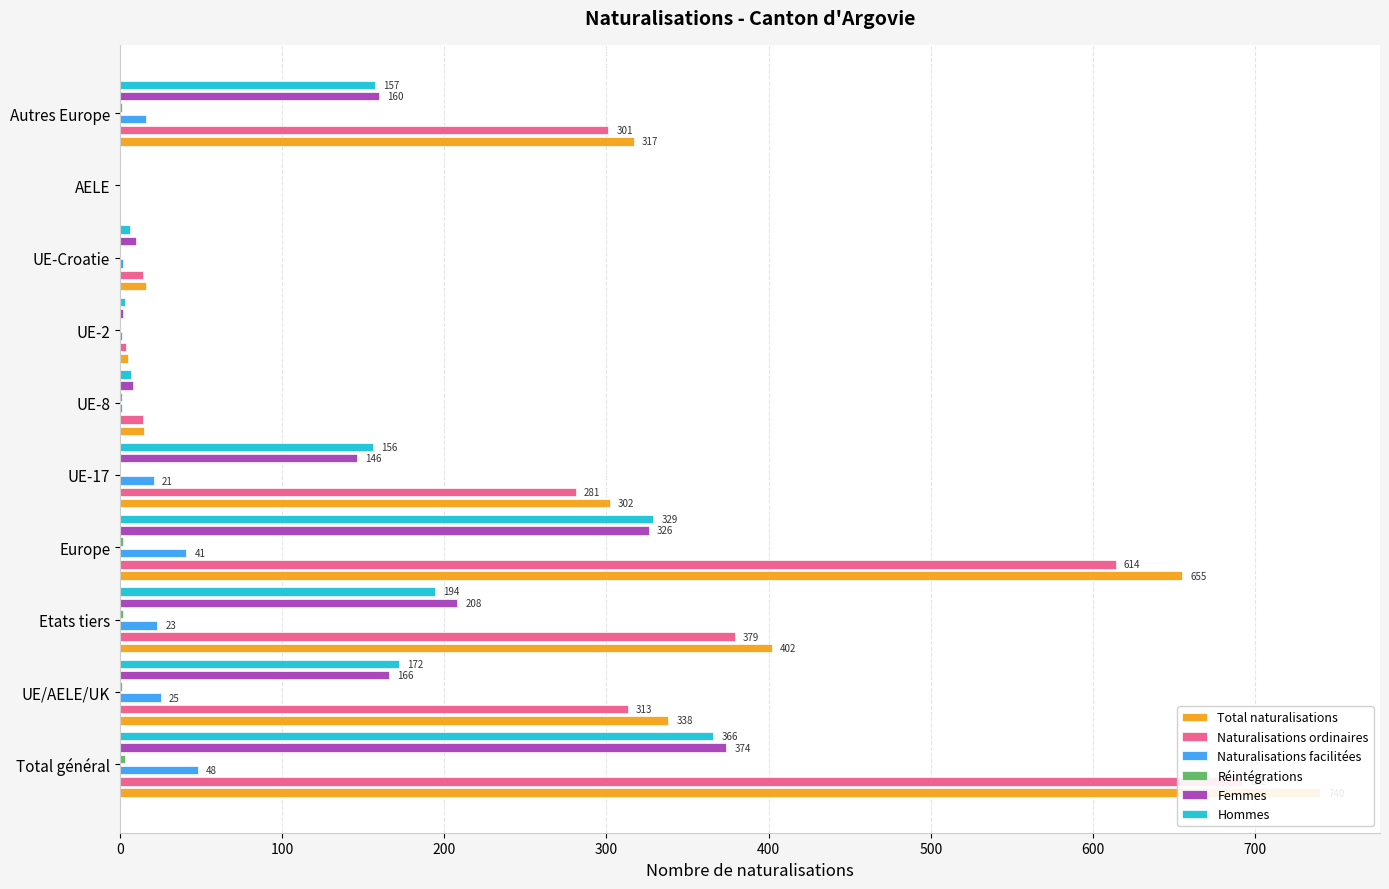

Reading left to right, transcribe all the data shown in this chart.

Total naturalisations: 740	338	402	655	302	15	5	16	0	317
Naturalisations ordinaires: 692	313	379	614	281	14	4	14	0	301
Naturalisations facilitées: 48	25	23	41	21	1	1	2	0	16
Réintégrations: 3	1	2	2	0	1	0	0	0	1
Femmes: 374	166	208	326	146	8	2	10	0	160
Hommes: 366	172	194	329	156	7	3	6	0	157